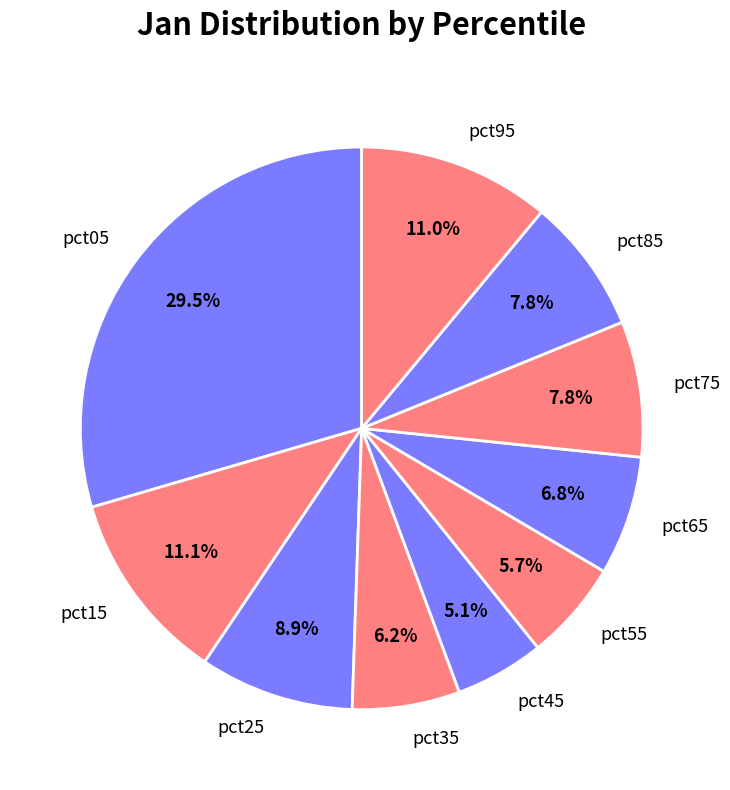

Combined, what portion of the pie is pct25 and pct65?

15.7%